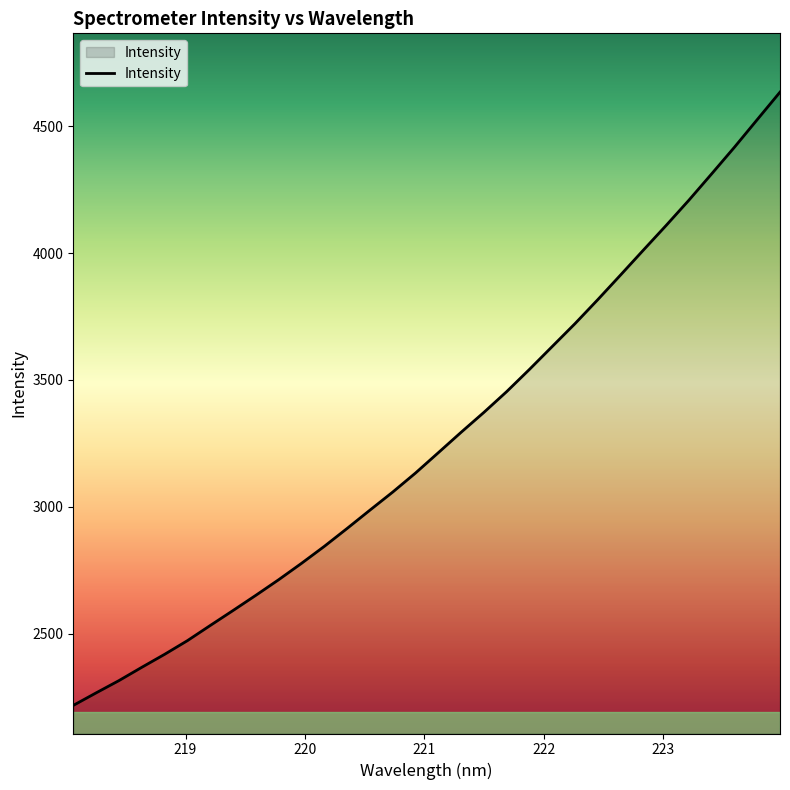

What is the difference between the maximum and minimum values?

2418.0